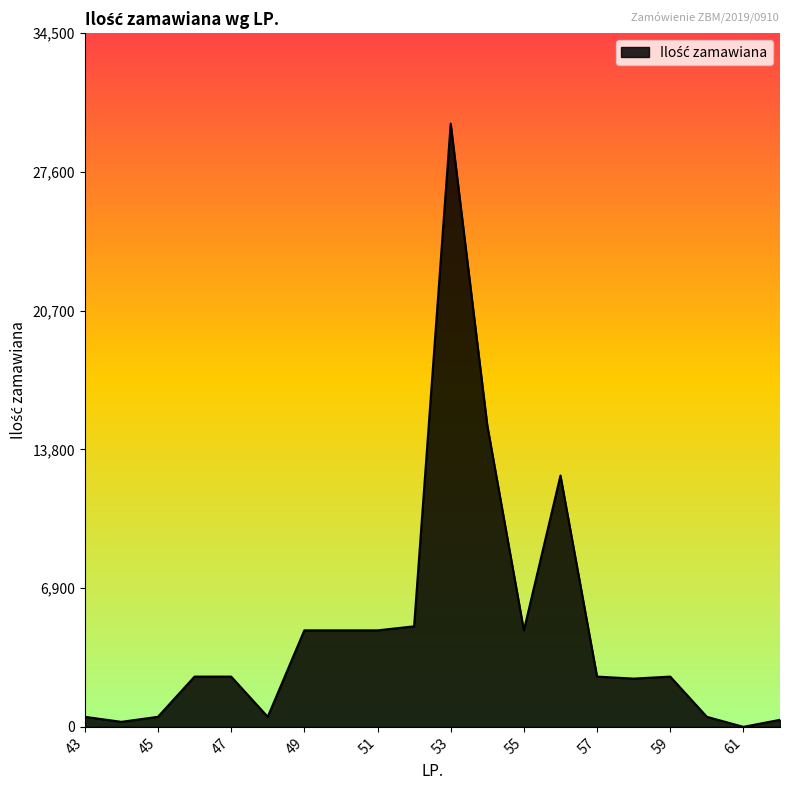

What is the difference between the maximum and minimum values?

29999